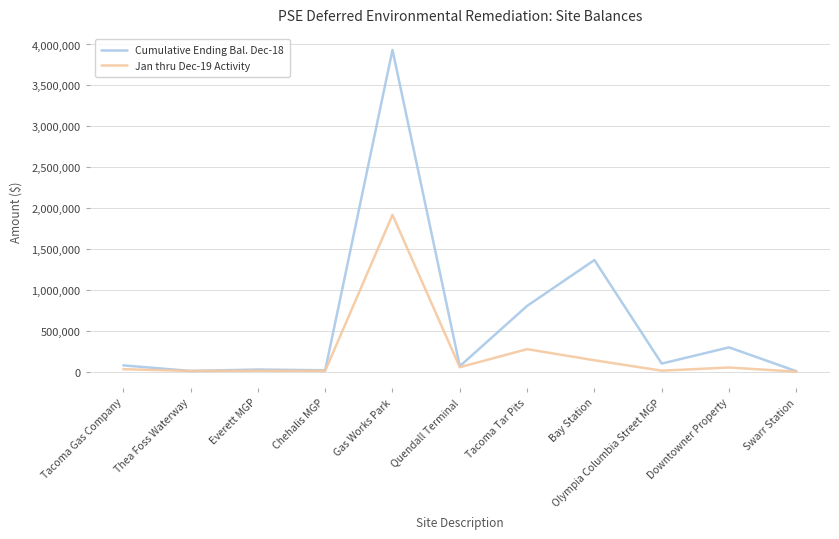

The value of Cumulative Ending Bal. Dec-18 at Tacoma Tar Pits is 1232944.4. True or false?

False